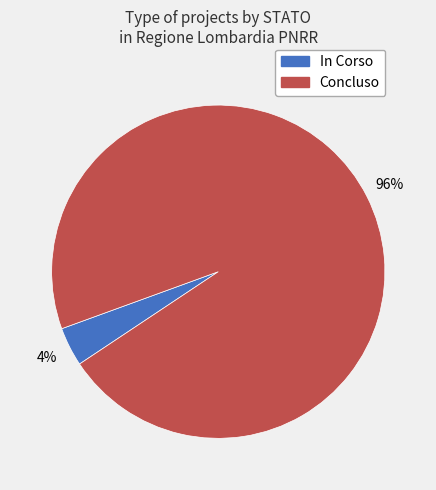

Combined, do Concluso and In Corso account for over 50%?

Yes